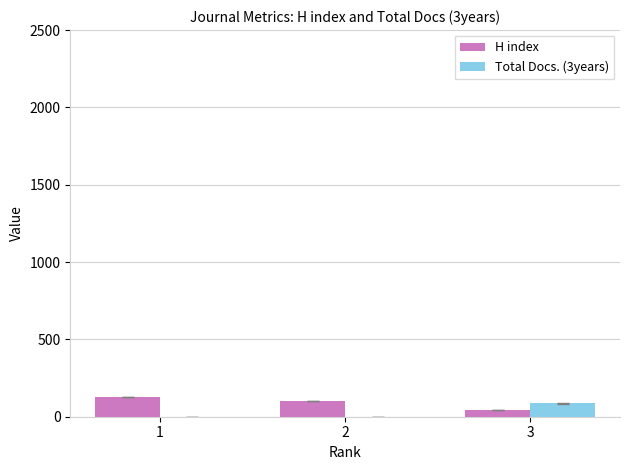

What is the maximum value shown in the chart?

127